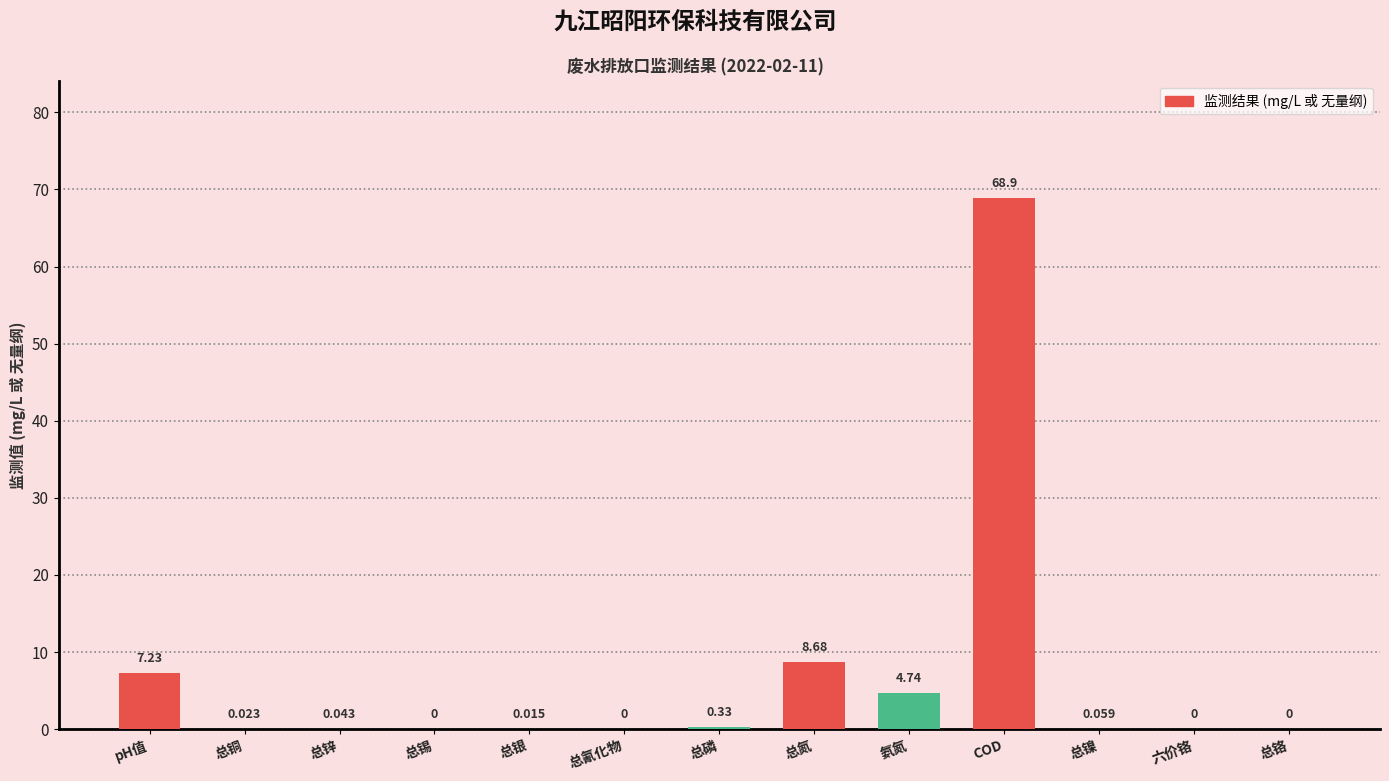

Between COD and 总氰化物, which is larger?

COD